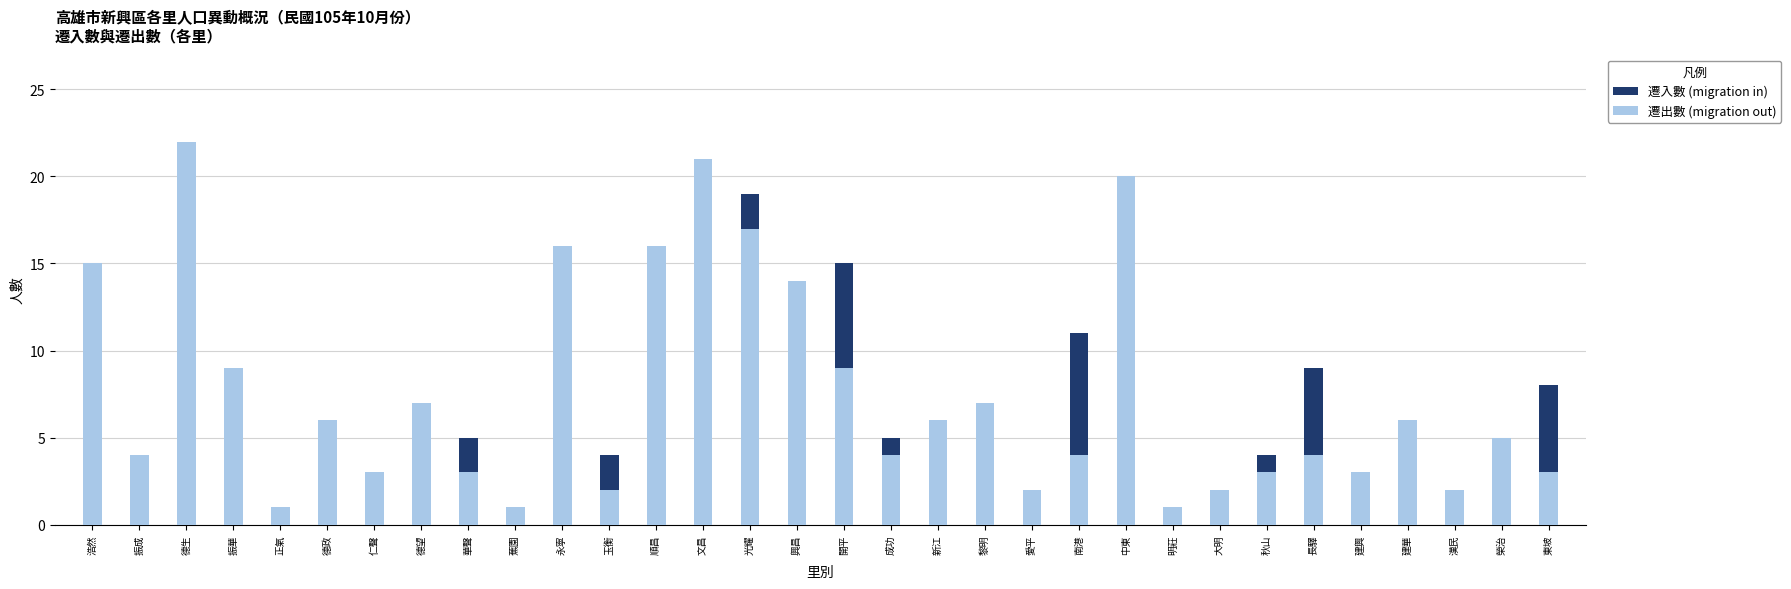

Are the bars horizontal?

No